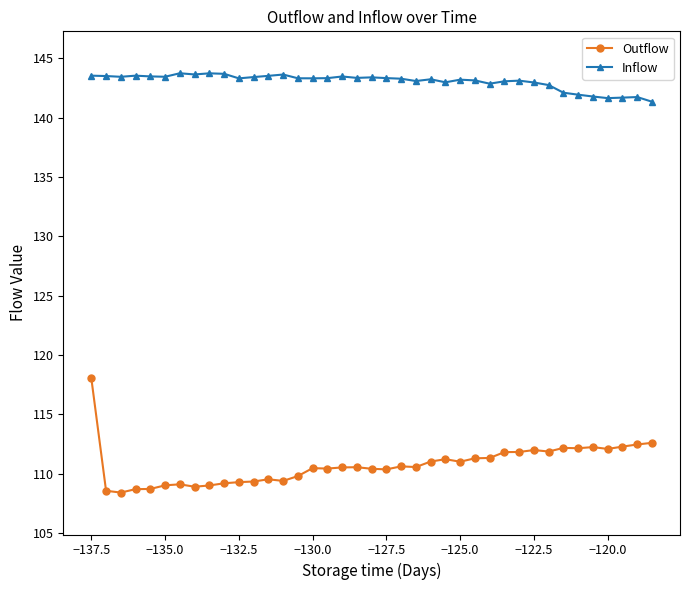

True or false: Inflow and Outflow cross at least once.

False